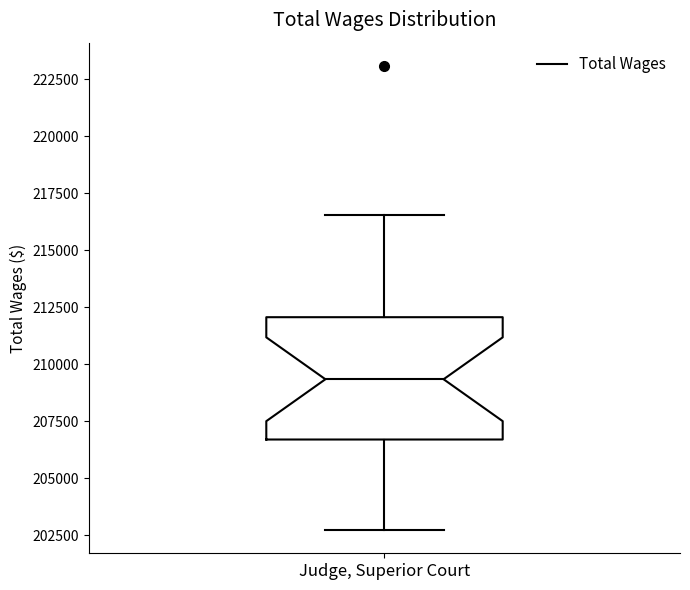

Transcribe this box plot: give where the median line is, the range the box spans, and where the two whiskers end, as read against the y-axis. The values are not printed on the chart, so give them approximately, as read against the axis.

median 209500, box 206500 to 212000, whiskers 202500 to 216500